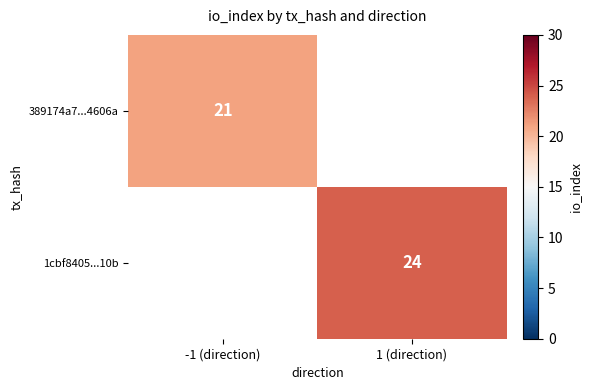

The 389174a7...4606a series shows 21 at -1 (direction). True or false?

True